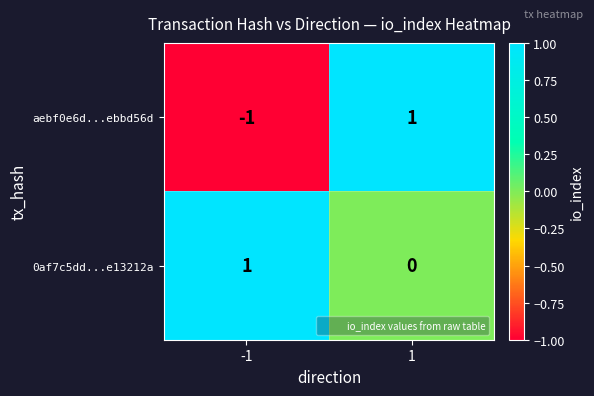

What is the spread (max minus min) of values at 1?

1